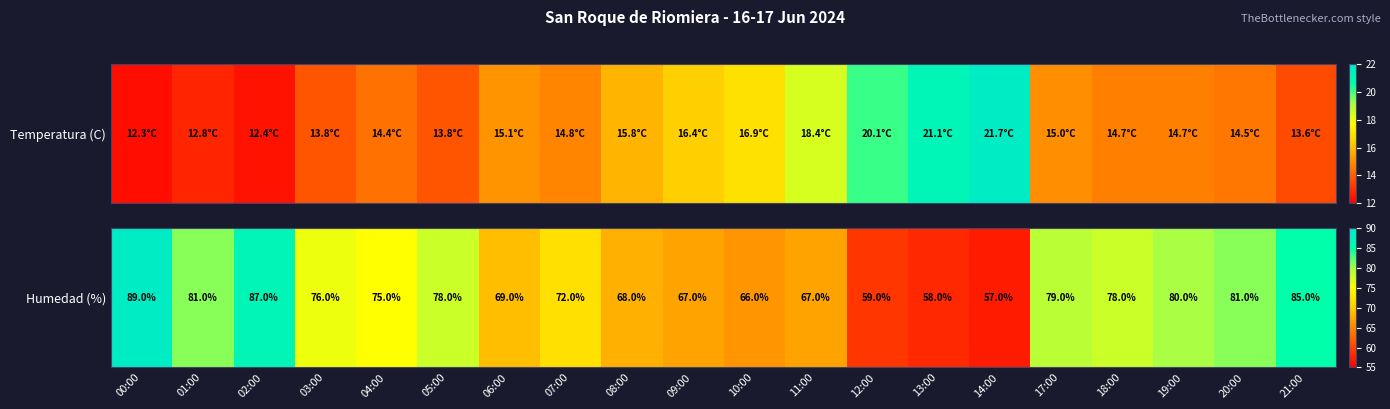

List the labels in order of value, smallest first.

14:00, 13:00, 12:00, 10:00, 09:00, 11:00, 08:00, 06:00, 07:00, 04:00, 03:00, 05:00, 18:00, 17:00, 19:00, 01:00, 20:00, 21:00, 02:00, 00:00